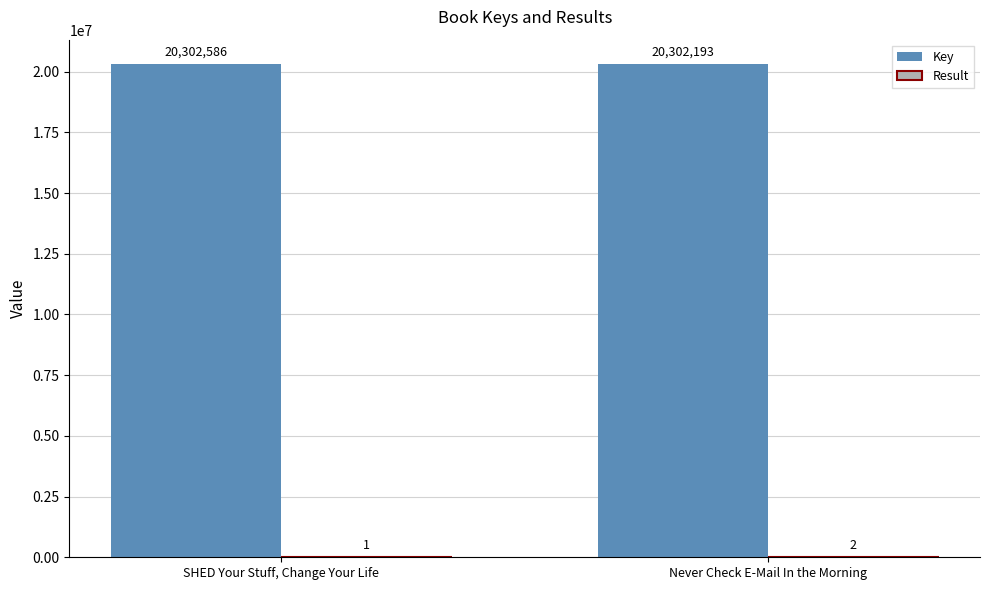

Where is Key nearest to the value 20302389?

Never Check E-Mail In the Morning